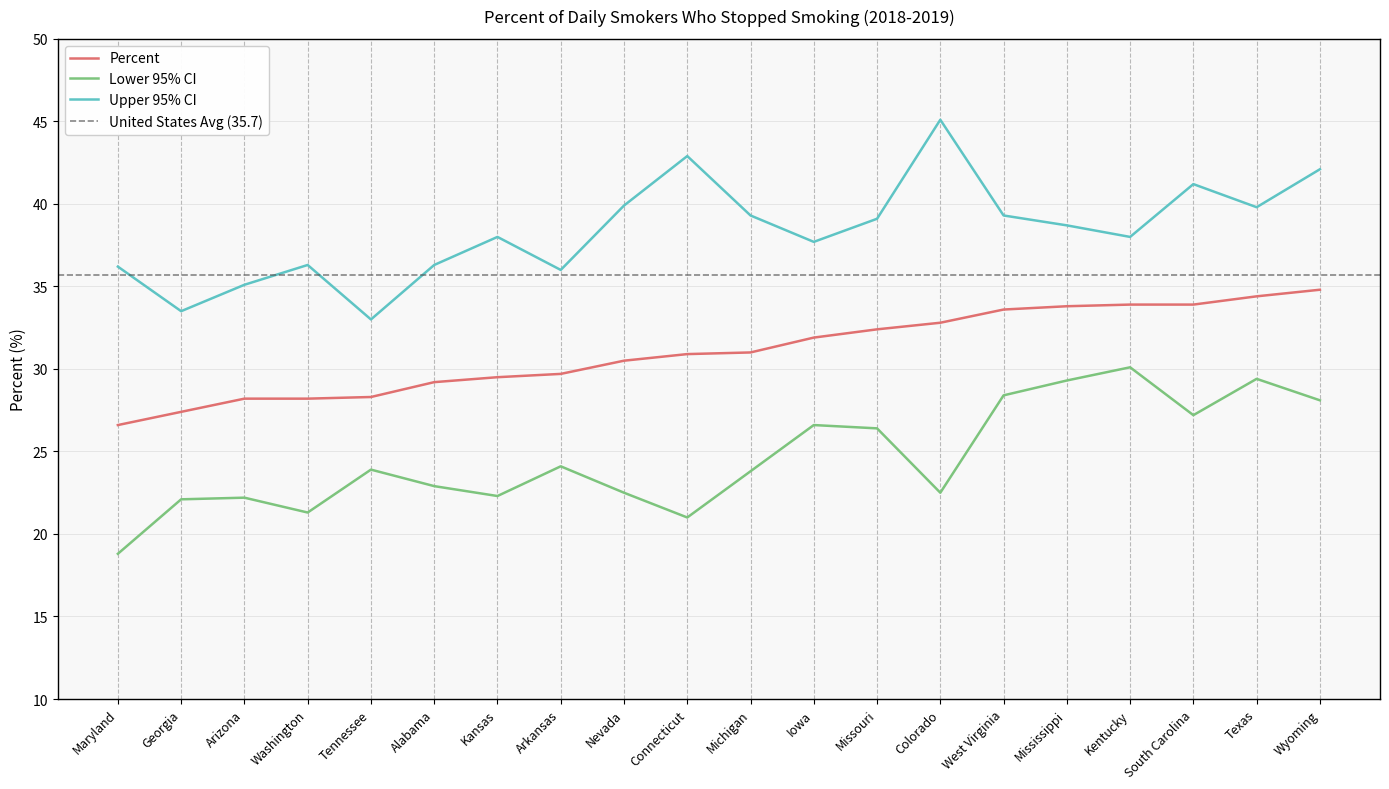

Is it true that Upper 95% CI equals 75.4 at Wyoming?

False